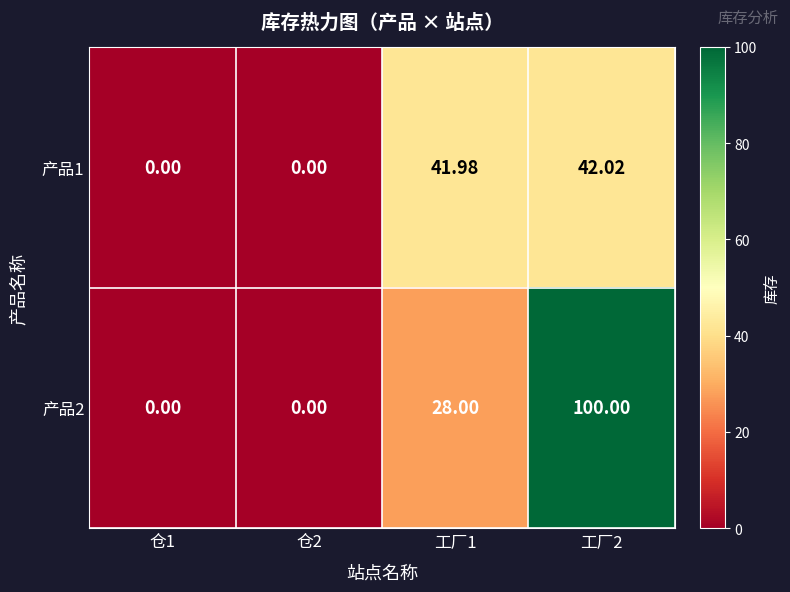

Is the value of 产品1 at 工厂2 greater than the value of 产品2 at 仓1?

Yes